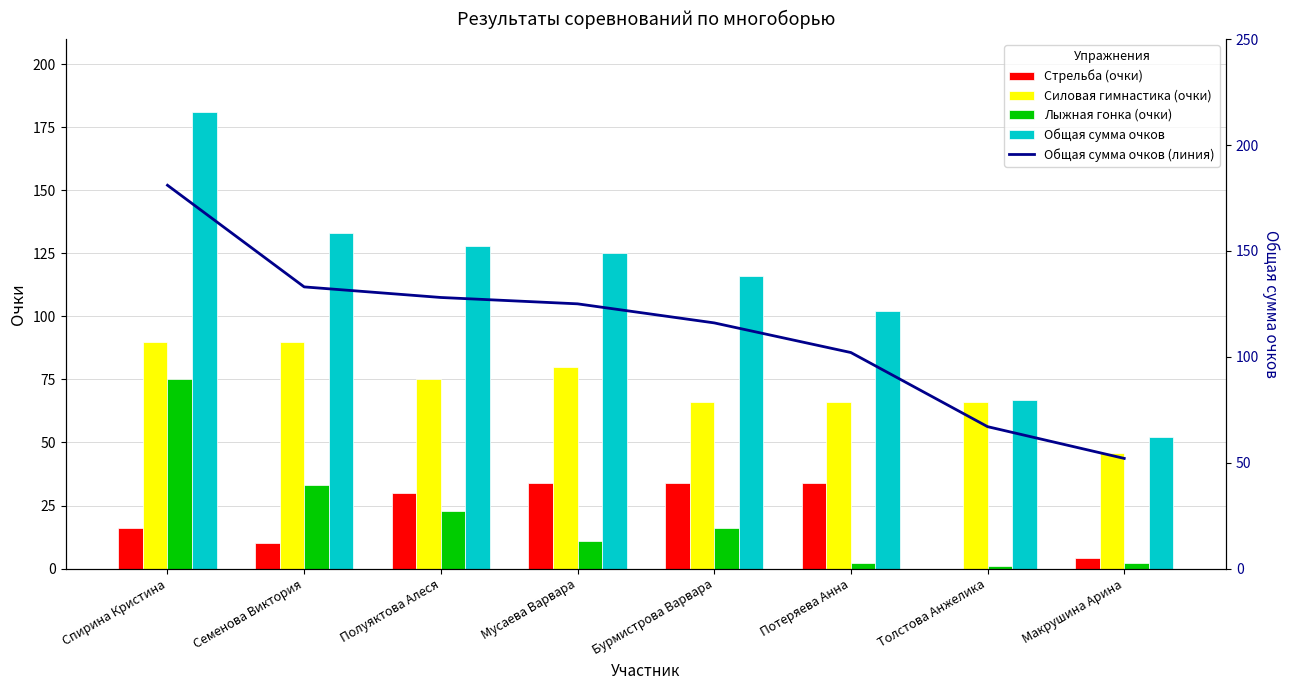

What is the sum of the Общая сумма очков (линия) values at Потеряева Анна and Семенова Виктория?

235